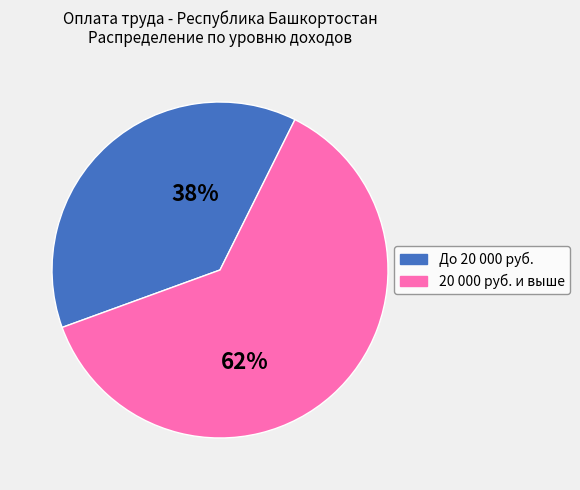

To the nearest percent, what is the difference between the largest and smallest slice percentages?

24%